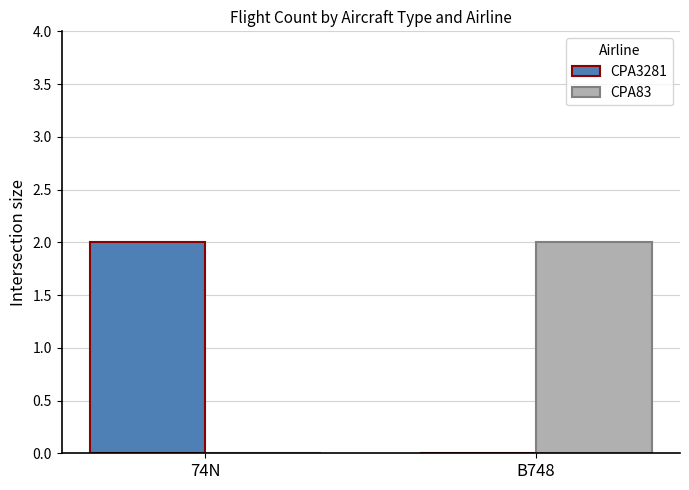

Reading left to right, what are all the values shown in this chart?

CPA3281: 2	0
CPA83: 0	2